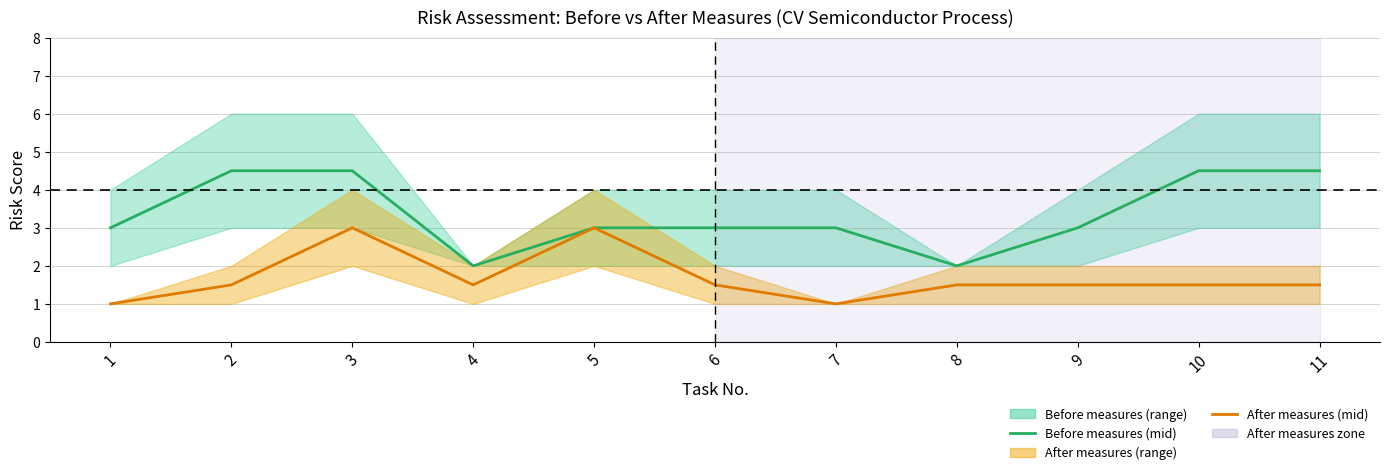

What is the value of the Before measures (mid) point at the 8th from the left?

2.0